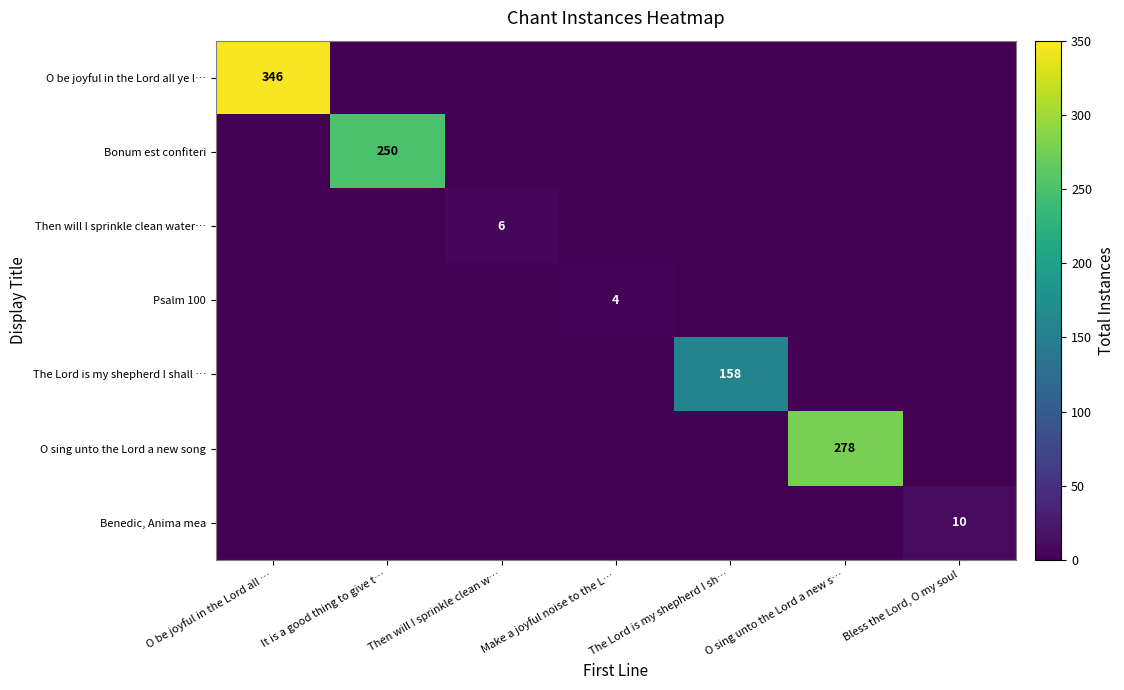

Between O be joyful in the Lord all … and Then will I sprinkle clean w…, which series saw the biggest shift?

O be joyful in the Lord all ye l…